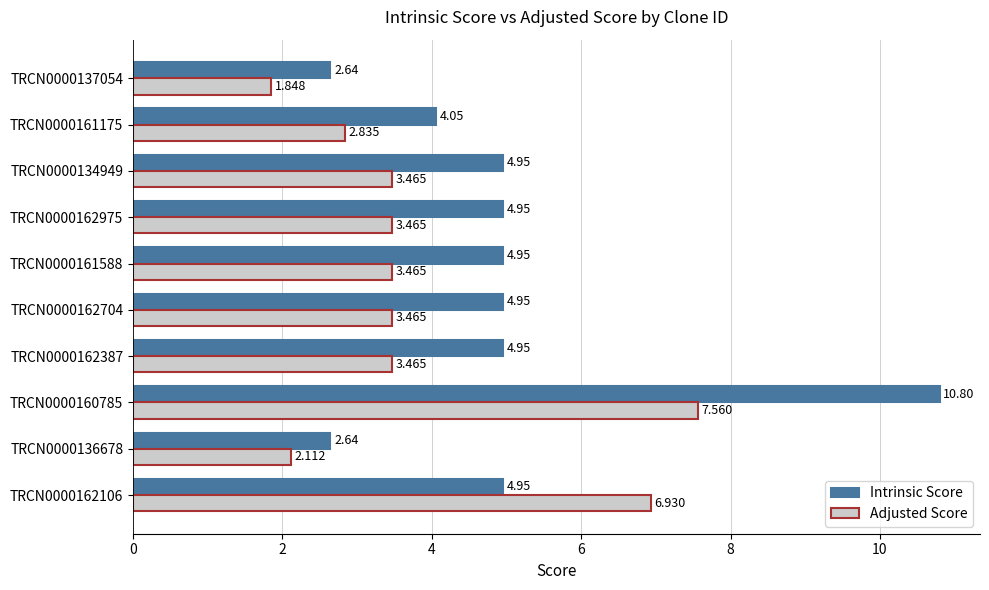

Rank the series by their average value, from lowest to highest.

Adjusted Score, Intrinsic Score